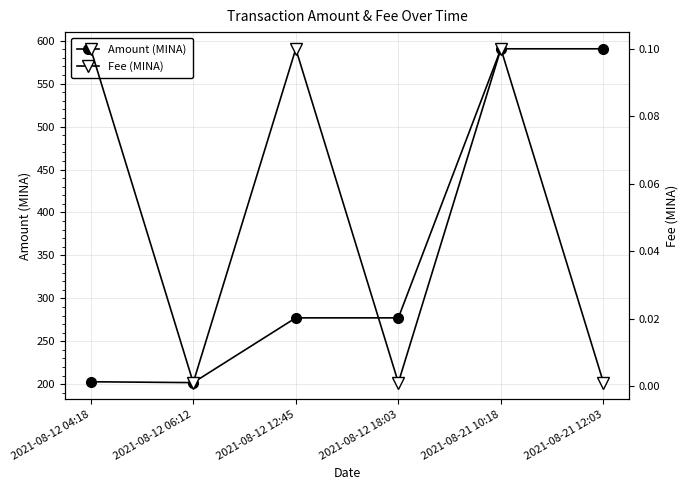

What position from the left is 2021-08-12 06:12?

2